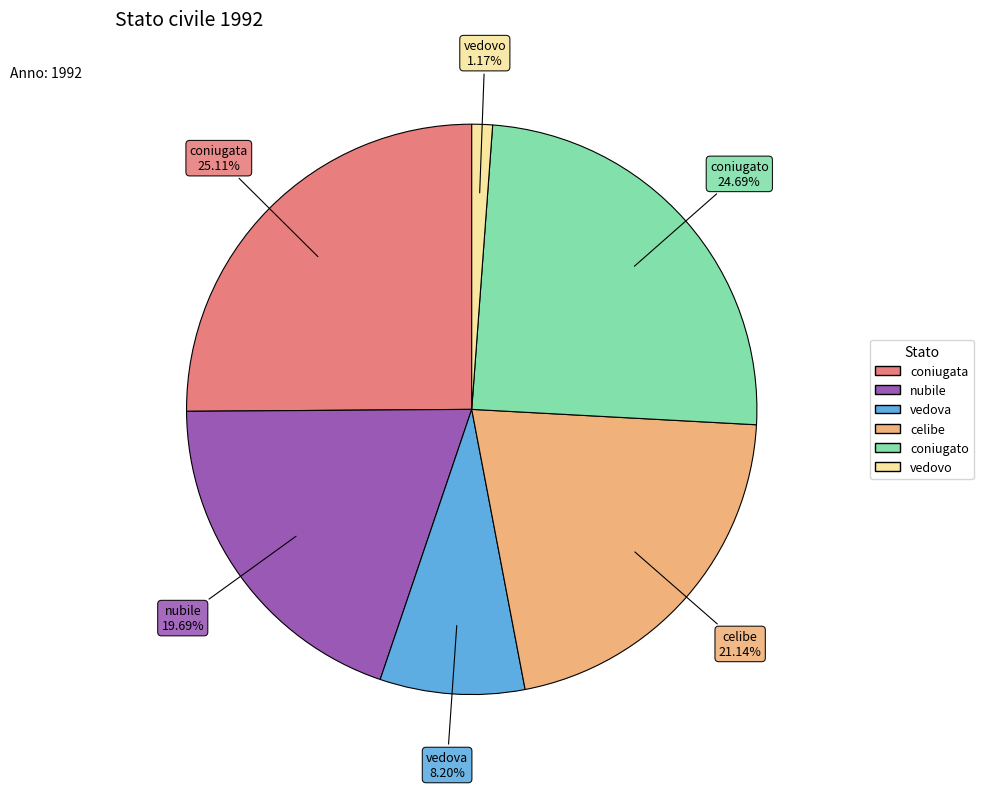

Which slice is the smallest?

vedovo